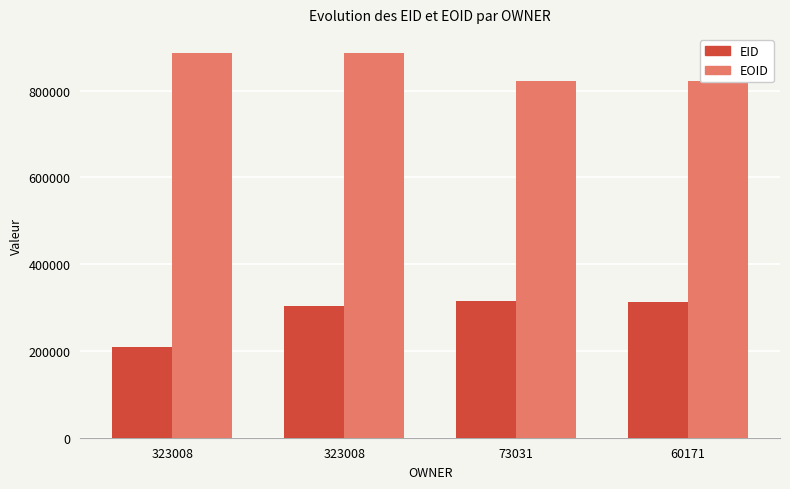

What is the sum of all EID values?

1139072